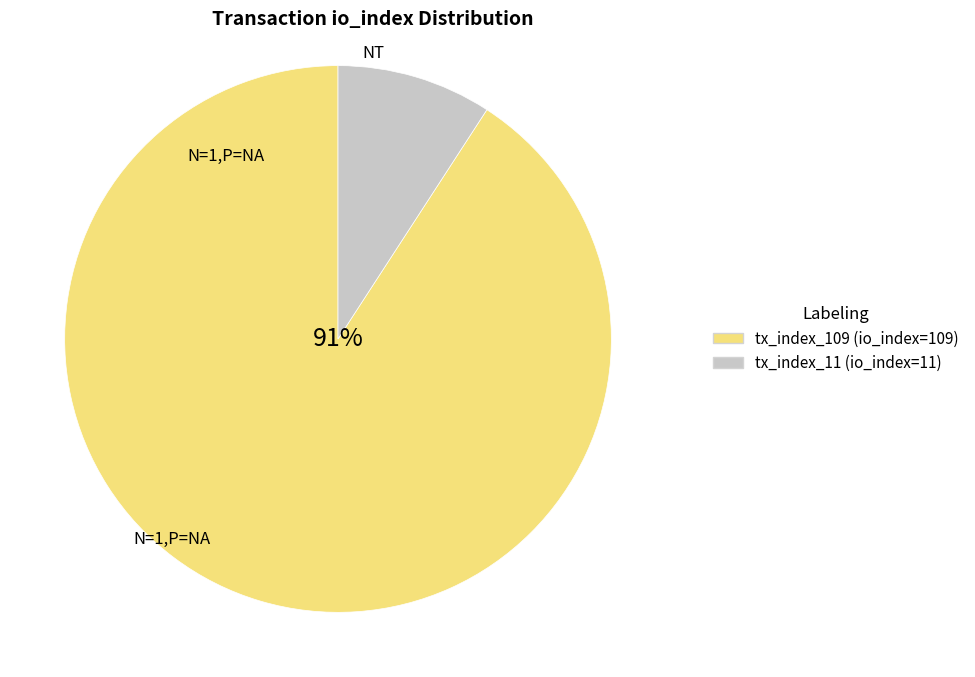

Between tx_index_109 (io_index=109) and tx_index_11 (io_index=11), which is larger?

tx_index_109 (io_index=109)